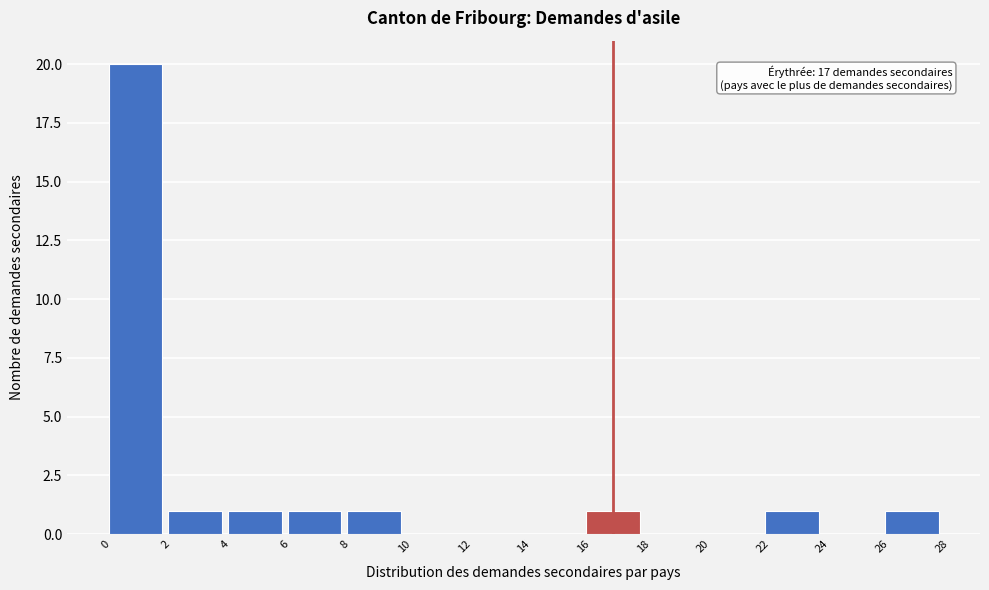

Over which range of the x-axis is the bar tallest?

0 to 2